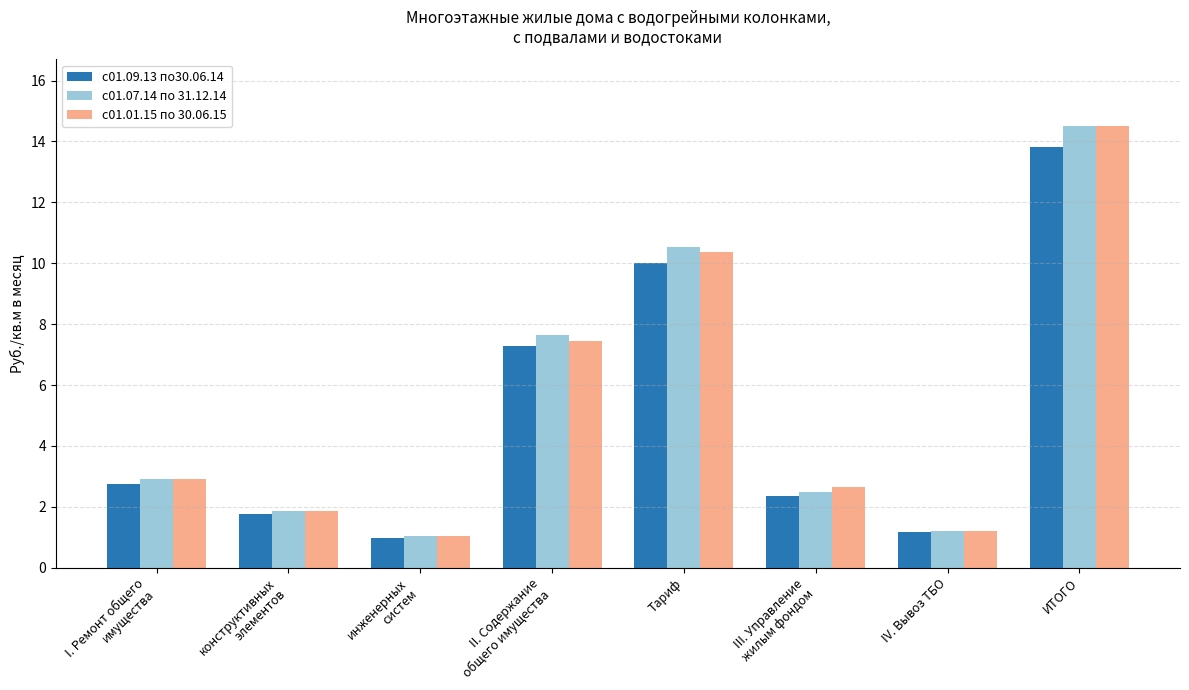

Reading right to left, list all the values displayed in this chart.

с01.09.13 по30.06.14: 13.8	1.2	2.4	10.0	7.3	1.0	1.8	2.7
с01.07.14 по 31.12.14: 14.5	1.2	2.5	10.5	7.6	1.1	1.9	2.9
с01.01.15 по 30.06.15: 14.5	1.2	2.7	10.4	7.5	1.1	1.9	2.9